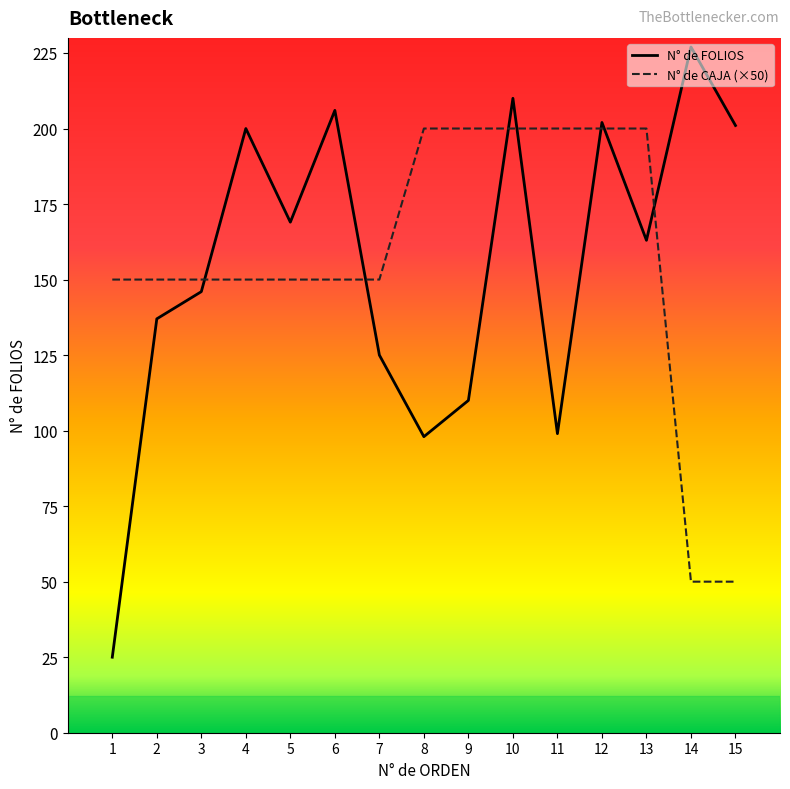

The N° de CAJA (×50) series shows 223 at 5. True or false?

False